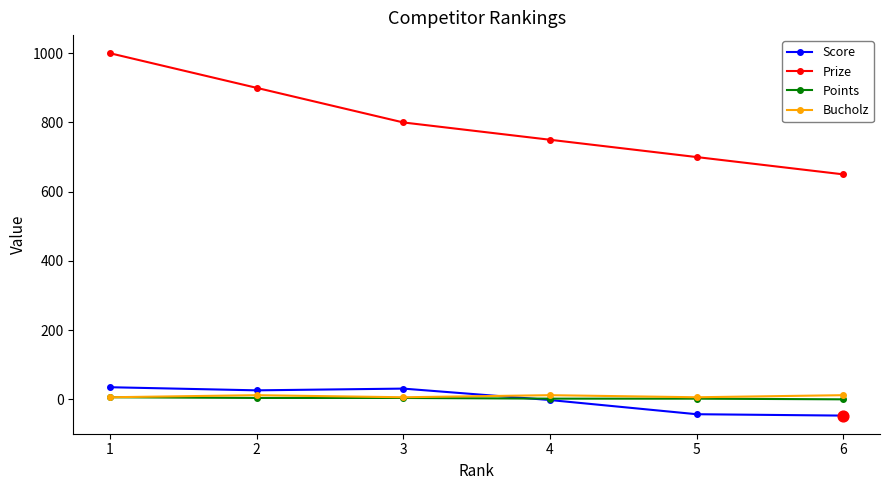

Which series has the largest total across all categories?

Prize